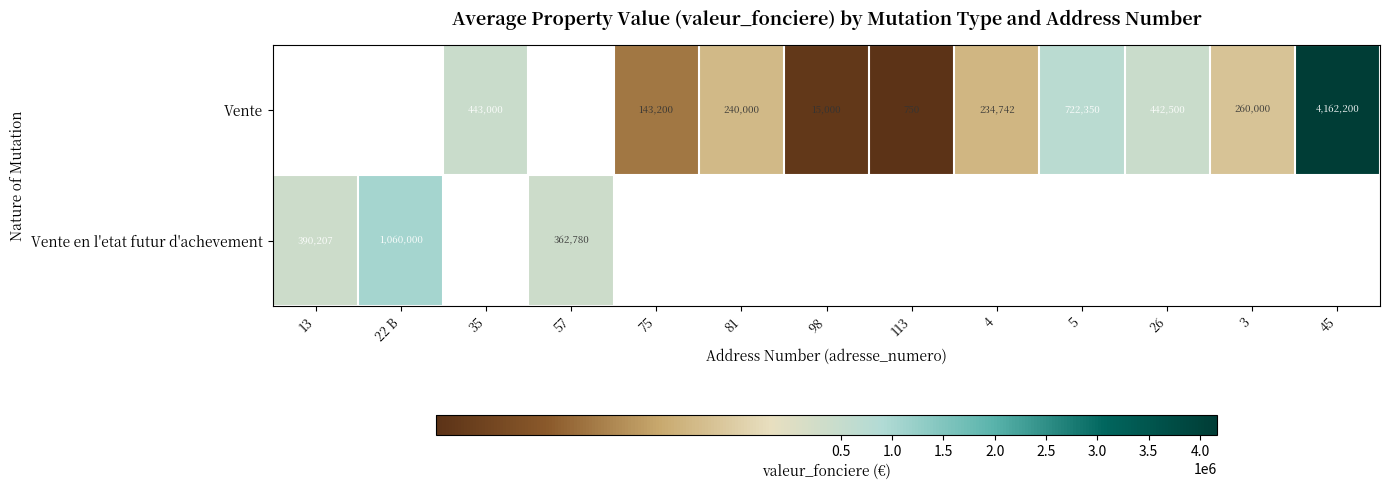

The value of Vente at 81 is 379160.2. True or false?

False